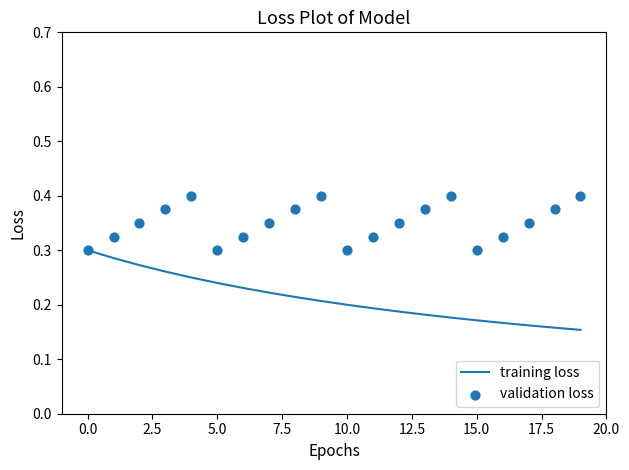

At how many categories does at least one series exceed 0?

20